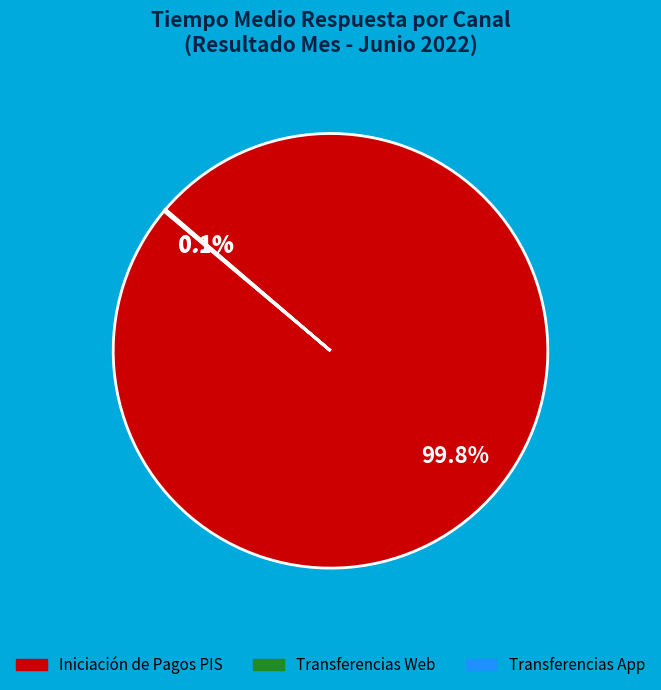

Is Iniciación de Pagos PIS the majority of the pie?

Yes